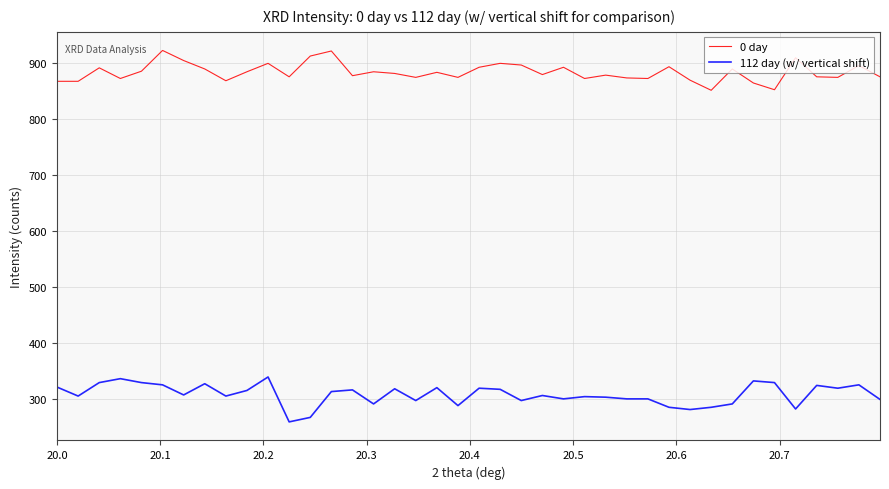

What is the difference between the maximum and minimum values in the 0 day series?

71.0